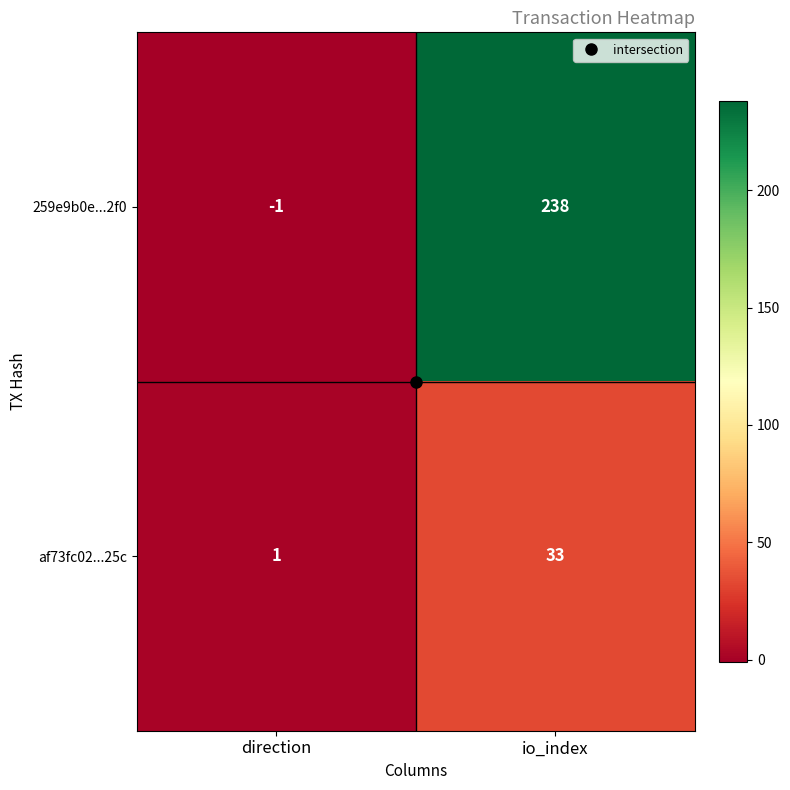

Which series has the largest range (max minus min)?

259e9b0e...2f0